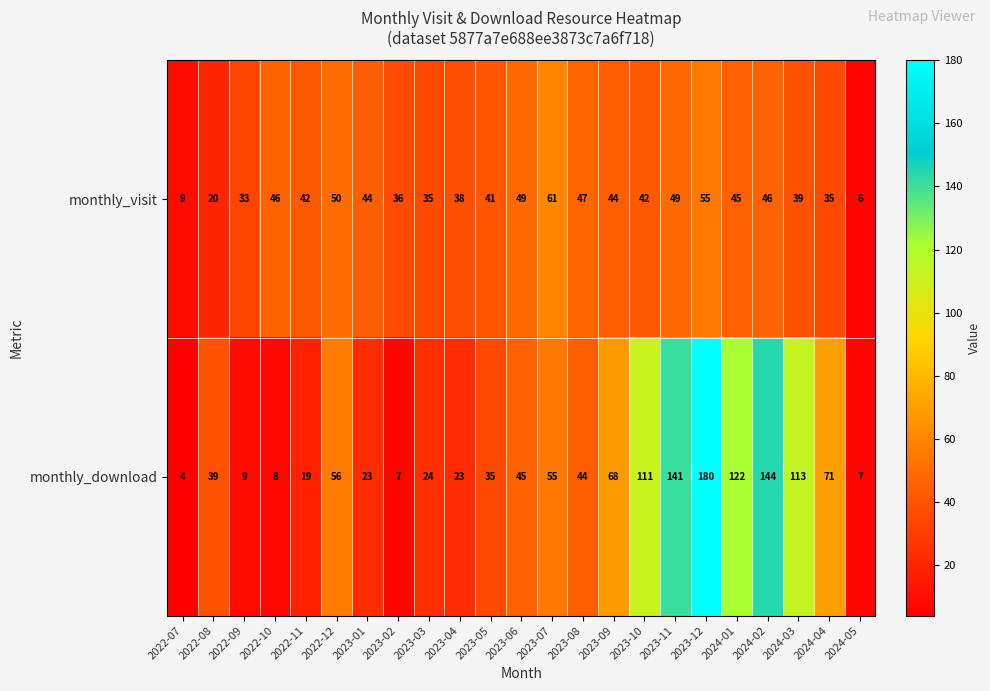

At which category is the sum across all series the highest?

2023-12